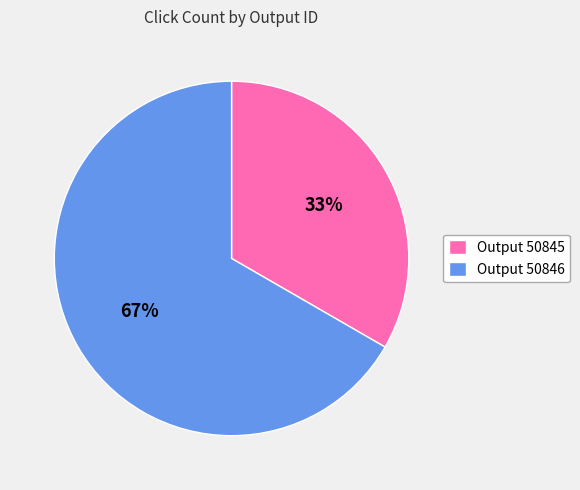

What is the smallest slice in the pie chart?

Output 50845